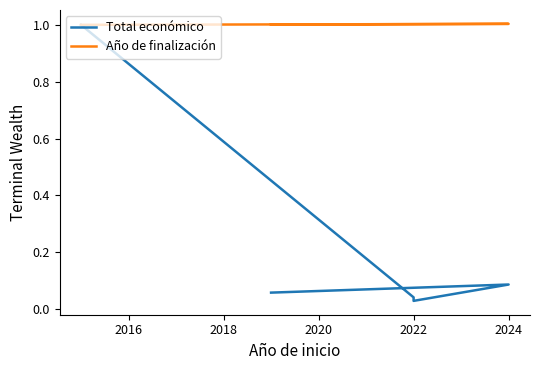

How many Año de finalización values are between 1 and 2?

5